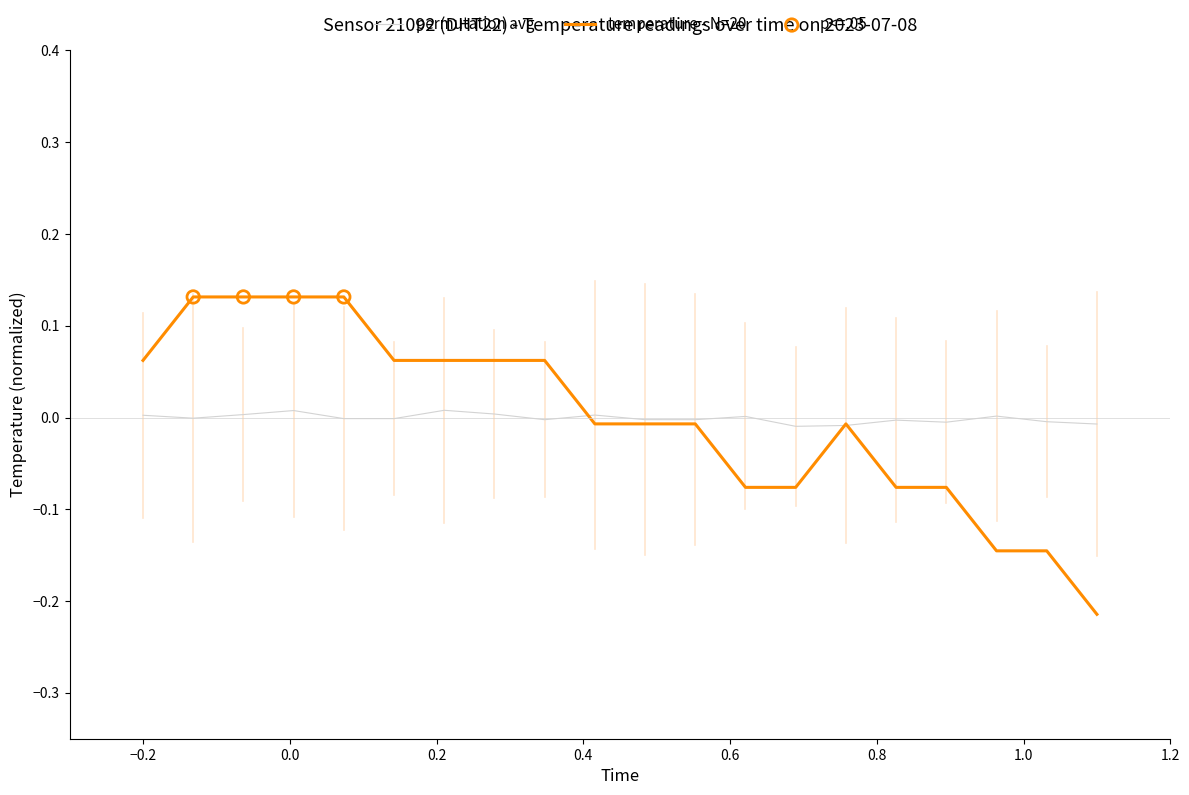

Which series has the largest range (max minus min)?

temperature - N=20